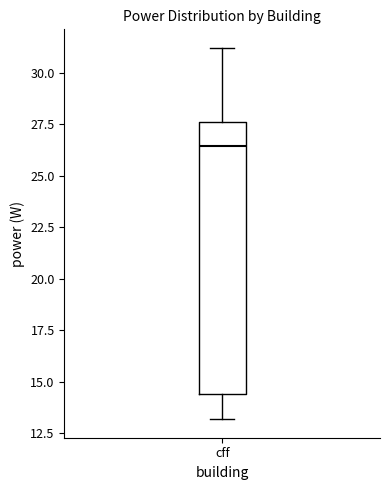

Transcribe this box plot: give where the median line is, the range the box spans, and where the two whiskers end, as read against the y-axis. The values are not printed on the chart, so give them approximately, as read against the axis.

median 26.5, box 14.5 to 27.5, whiskers 13.0 to 31.0